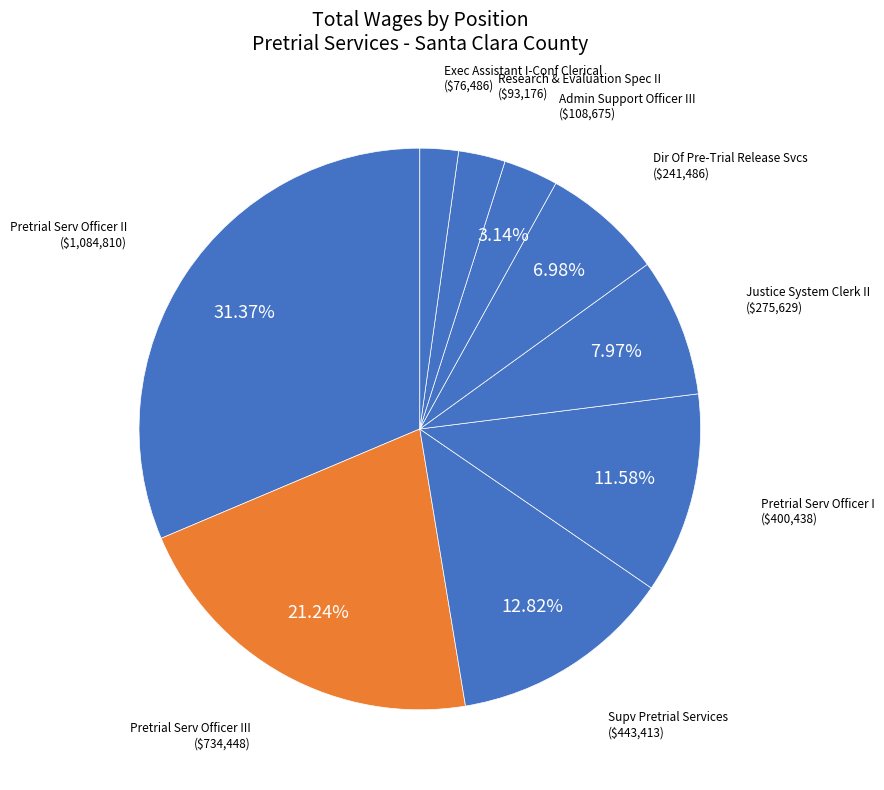

To the nearest percent, what is the average slice percentage?

11%